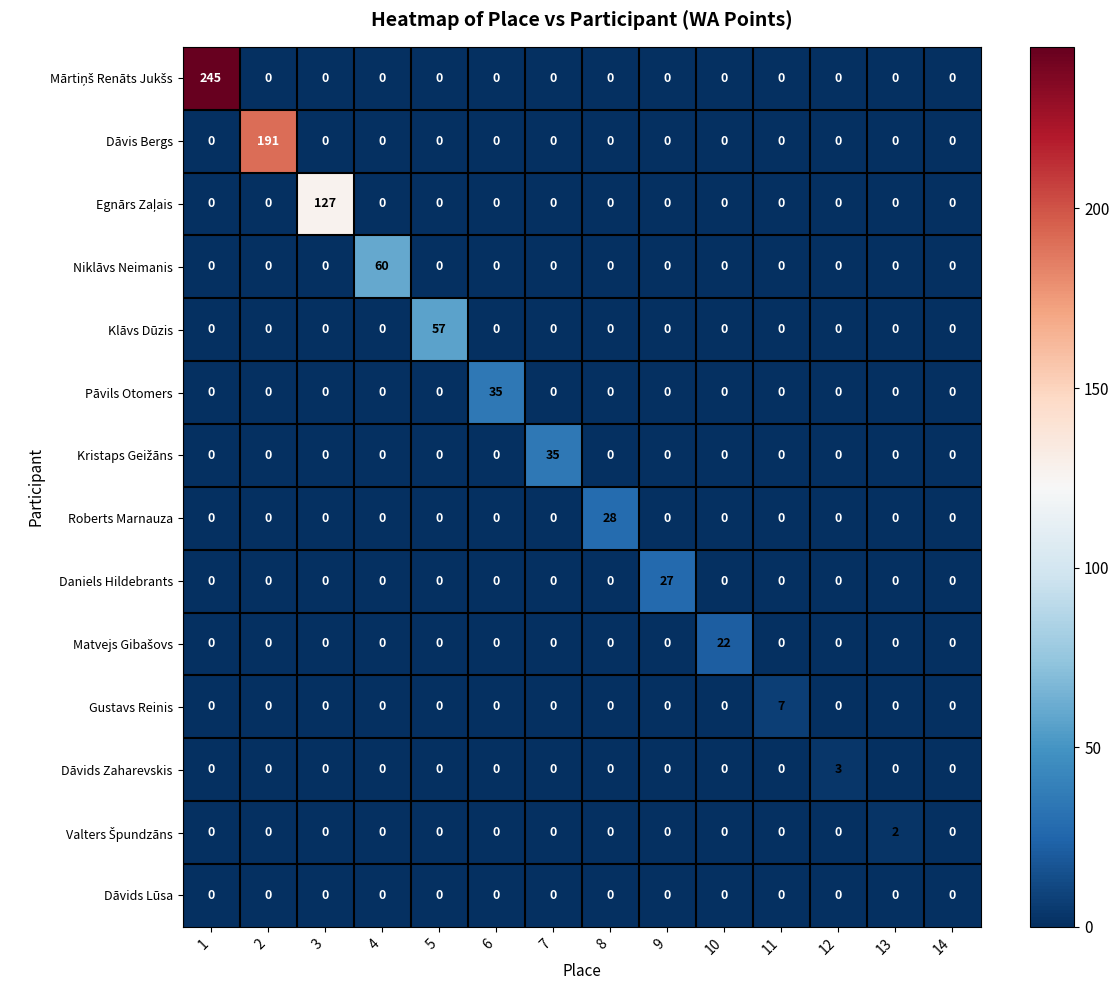

At how many categories does at least one series exceed 41?

5